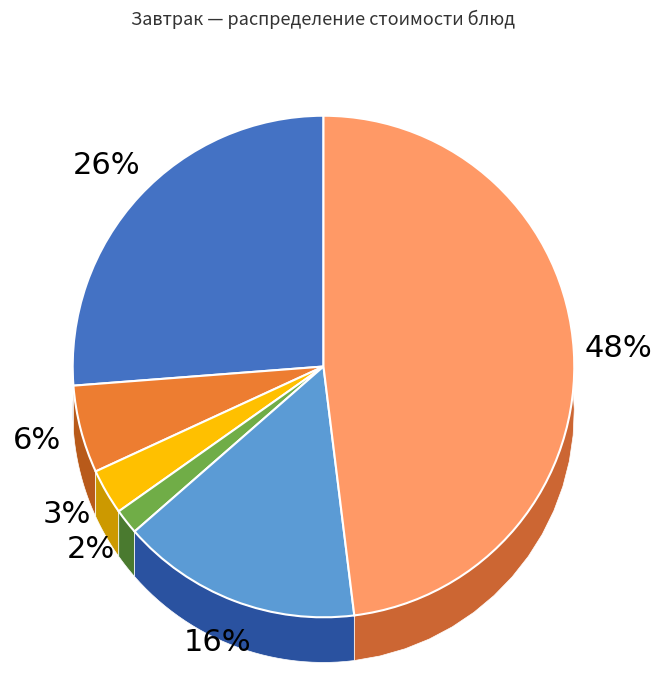

To the nearest percent, what is the difference between the largest and smallest slice percentages?

46%